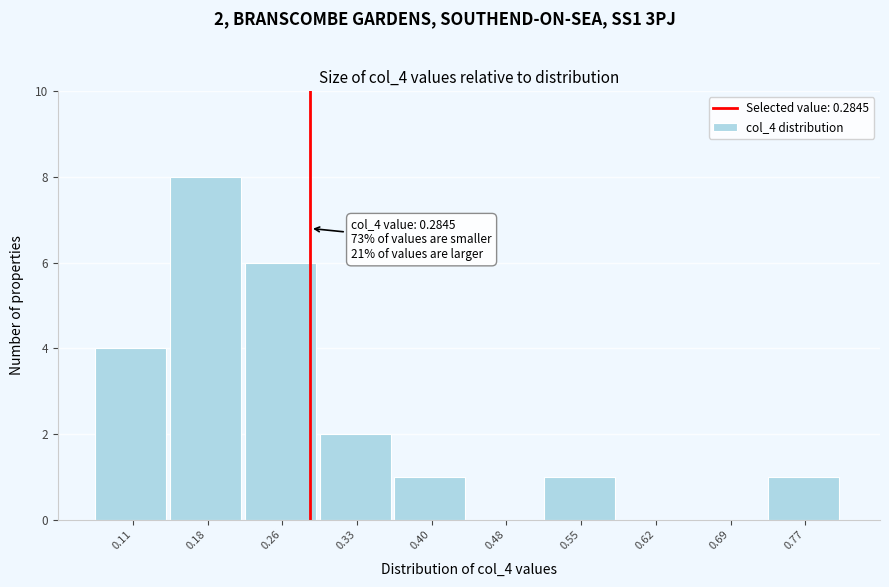

Which range on the x-axis has the tallest bar?

0.15 to 0.22